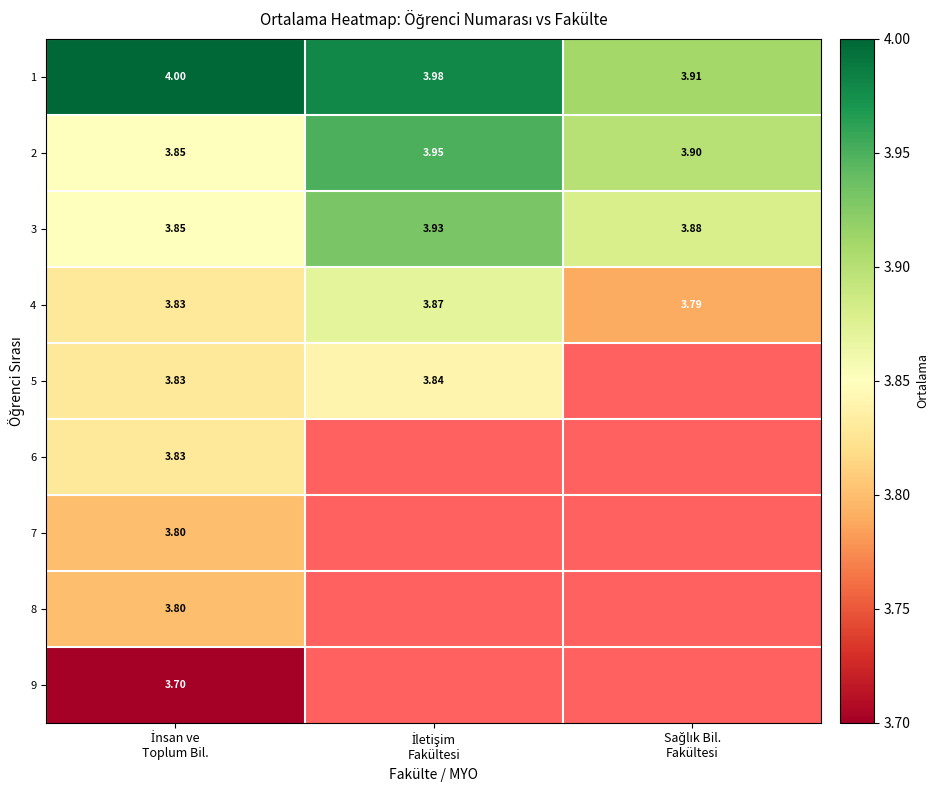

Which category has the lowest value across all series?

İnsan ve
Toplum Bil.